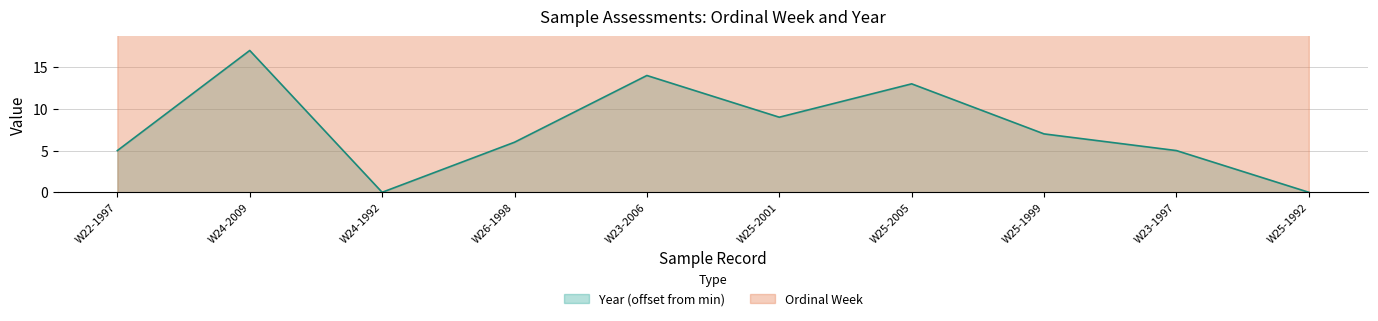

True or false: Year has more than 1 interior local peaks.

True